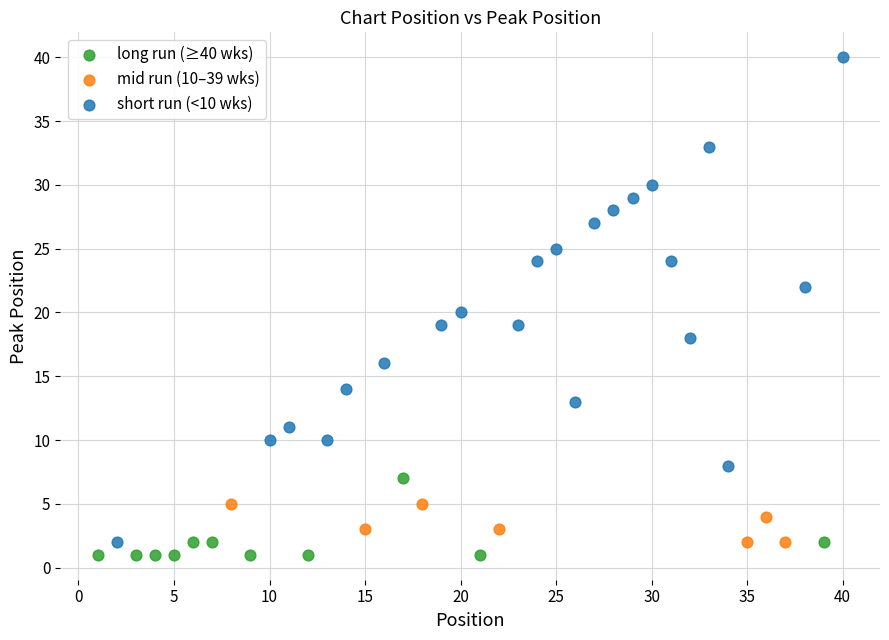

Which series reaches the maximum Y coordinate?

short run (<10 wks)